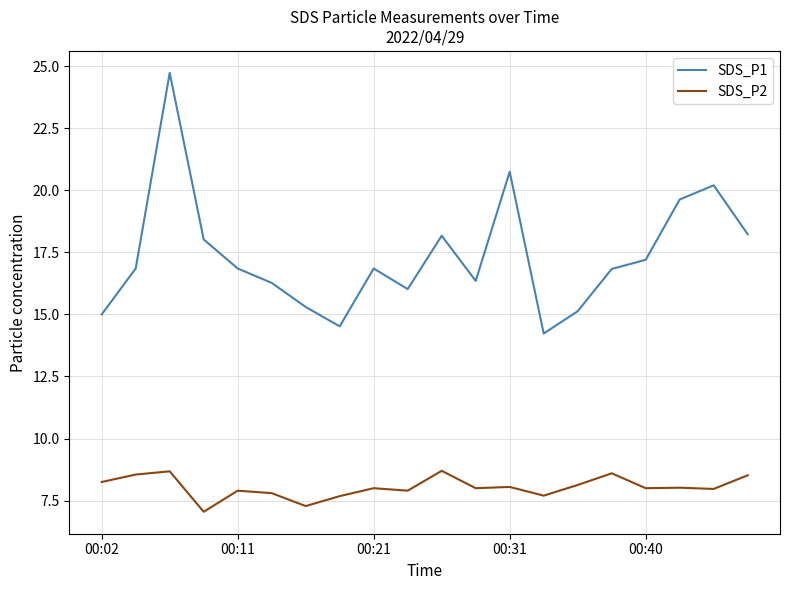

Which series has the largest total across all categories?

SDS_P1